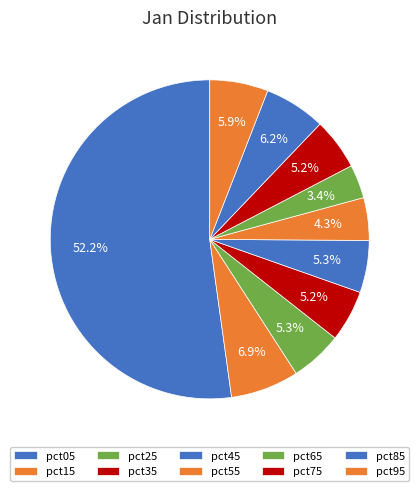

Which category has the smallest portion of the pie?

pct65